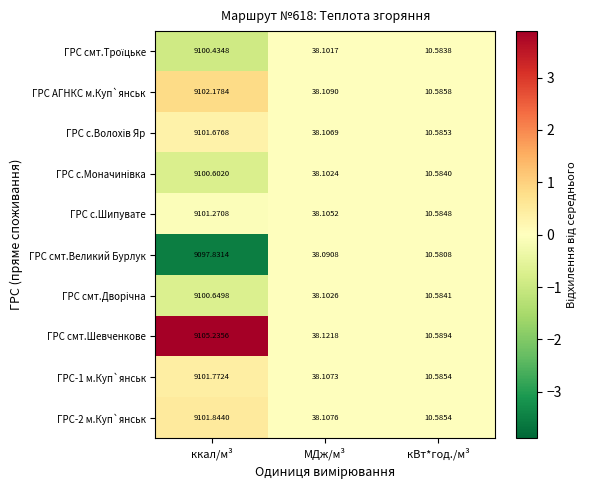

At which label does ГРС с.Шипувате first exceed 38?

ккал/м³